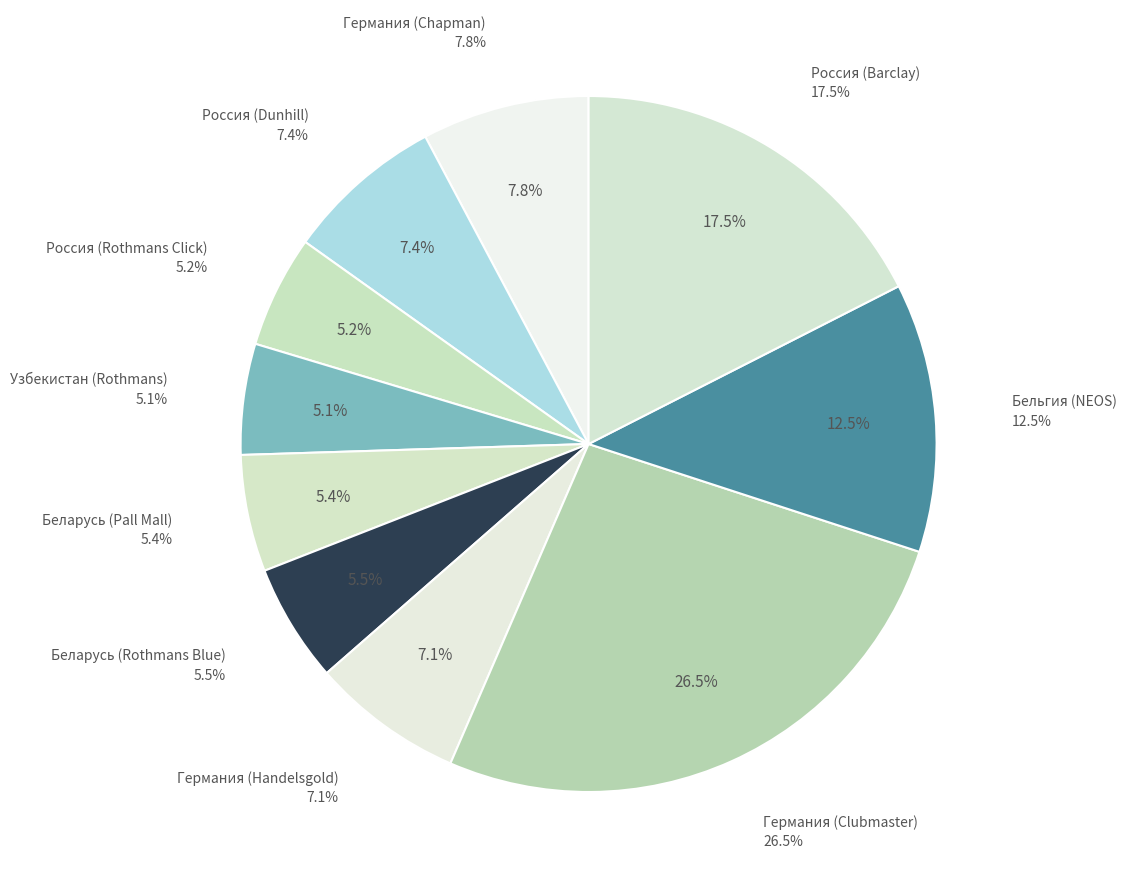

What is the ratio of the value at Беларусь (Rothmans Blue) to the value at Беларусь (Pall Mall)?

1.0